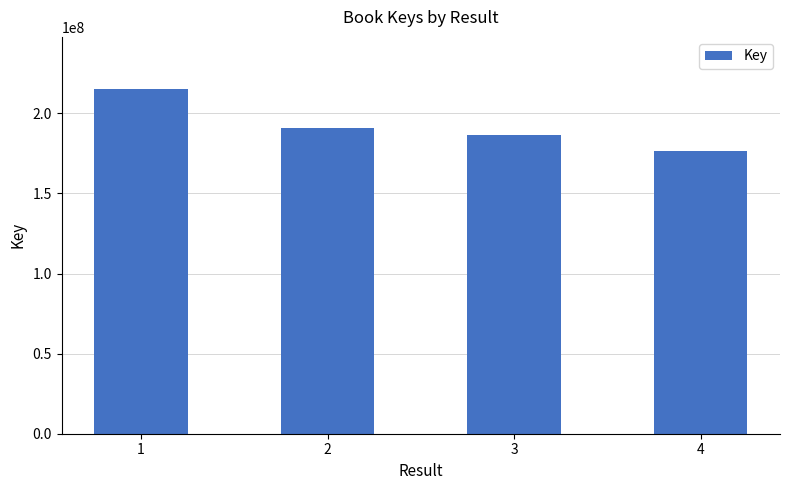

Which has a higher value, 3 or 2?

2